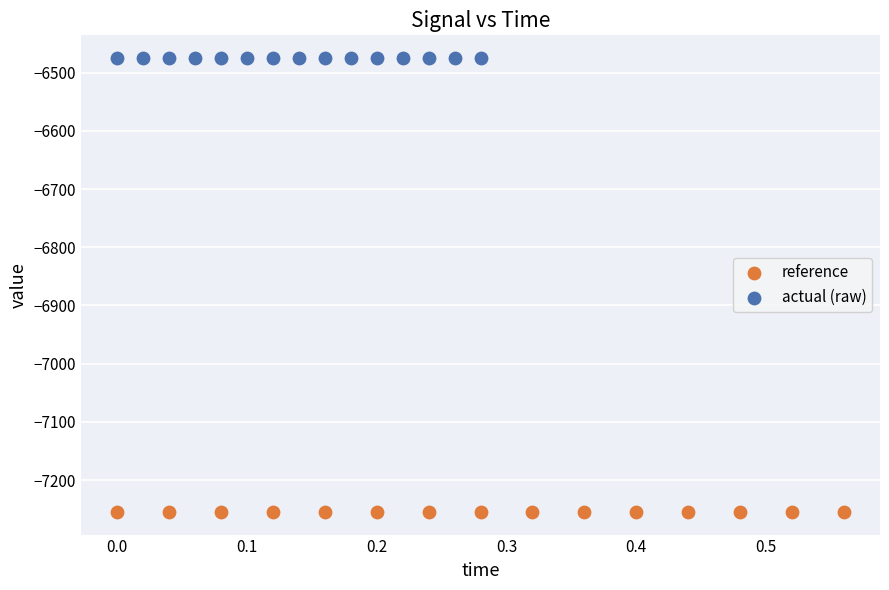

Which series reaches the maximum Y coordinate?

actual (raw)